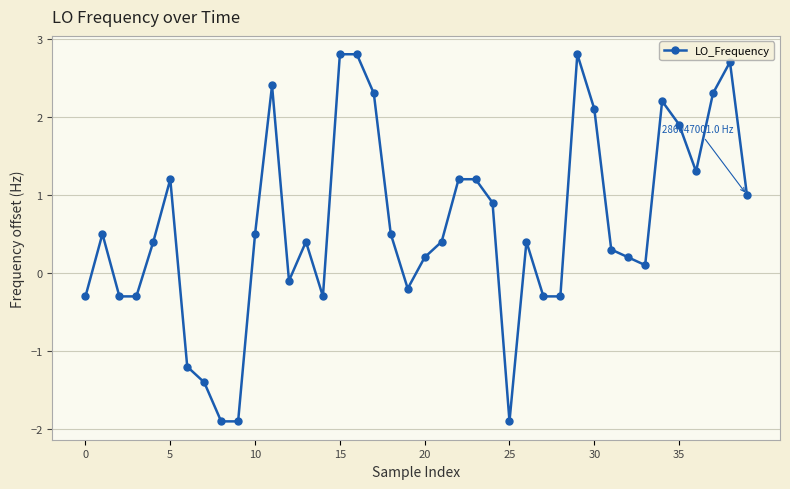

What is the sum of all values?

24.6